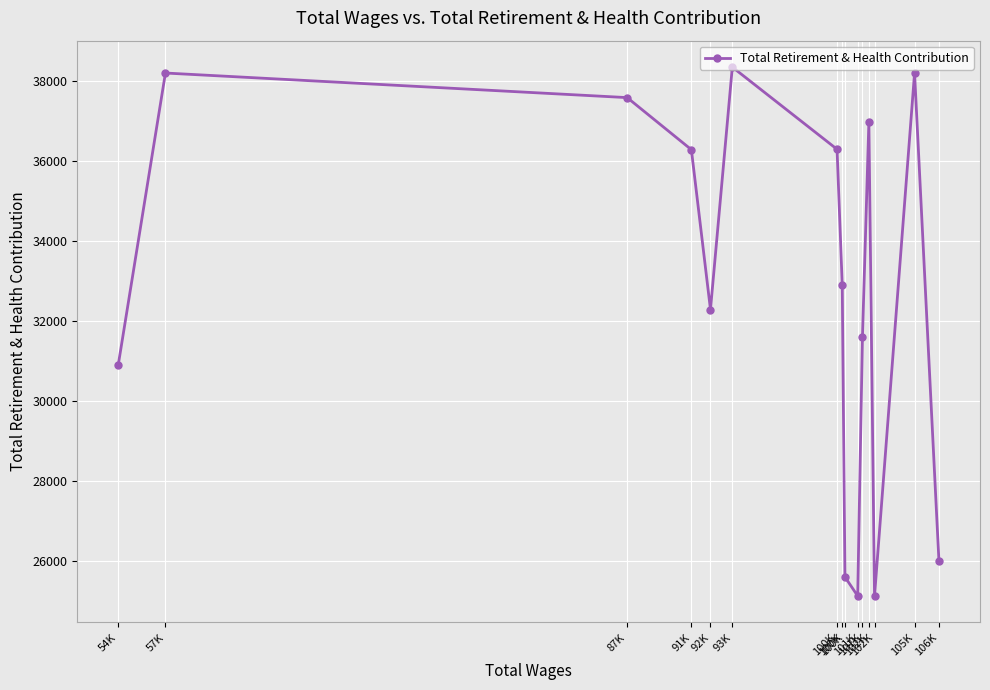

Which label corresponds to the smallest value in the chart?

102K